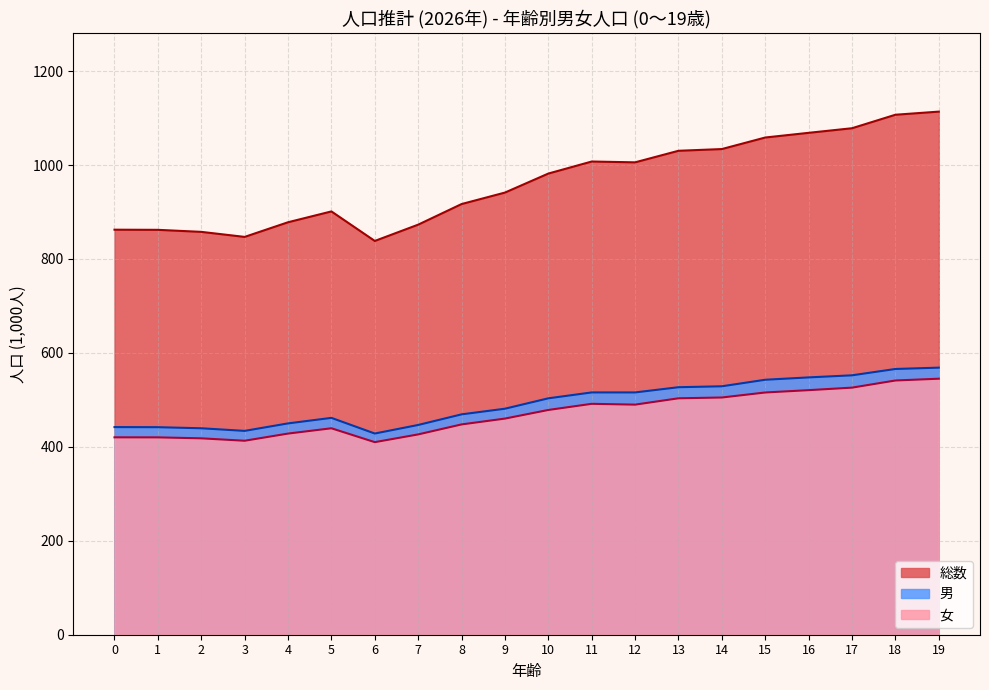

Does the chart have visible grid lines?

Yes